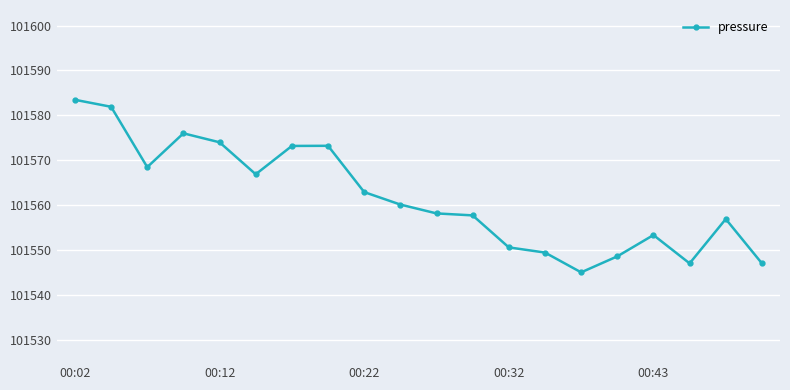

Reading left to right, transcribe all the data shown in this chart.

101583.5	101581.9	101568.5	101576.0	101574.0	101566.9	101573.2	101573.2	101562.9	101560.1	101558.2	101557.7	101550.6	101549.4	101545.0	101548.6	101553.3	101547.0	101556.9	101547.0